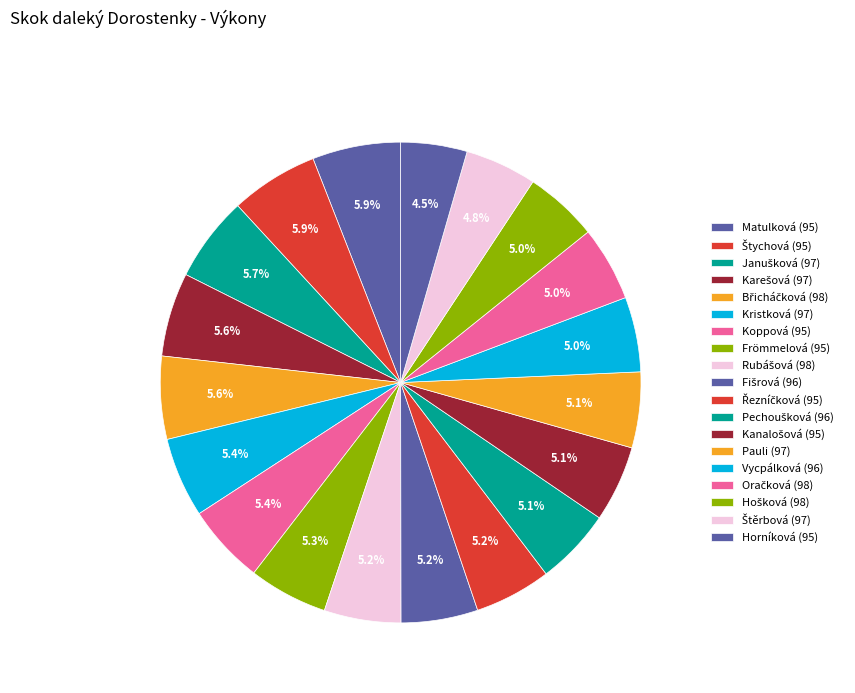

How many slices are in this pie chart?

19